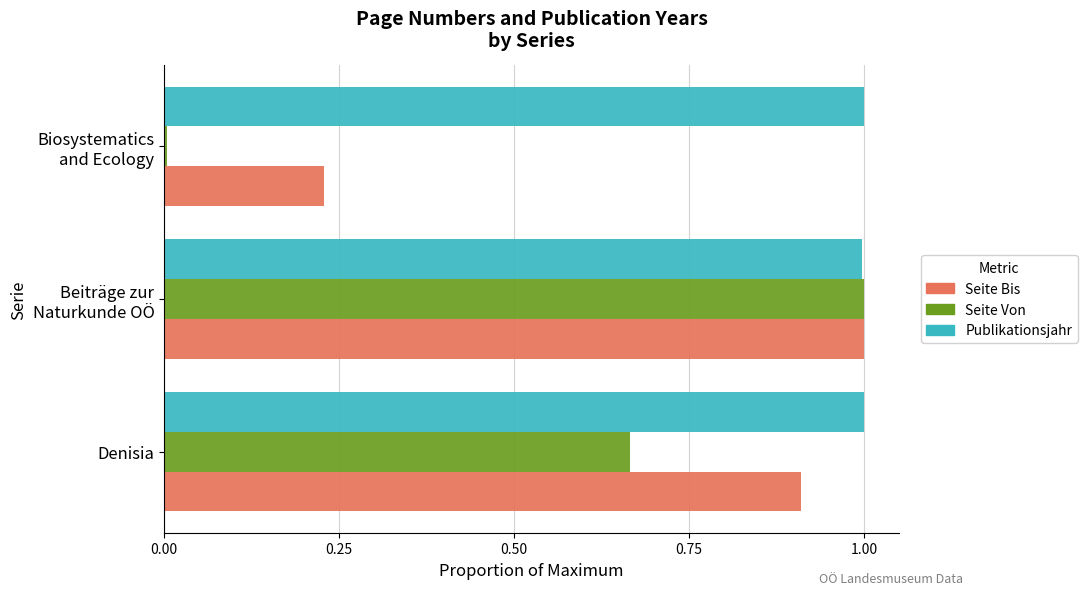

True or false: Seite Von has a value of 0.4 at Denisia.

False